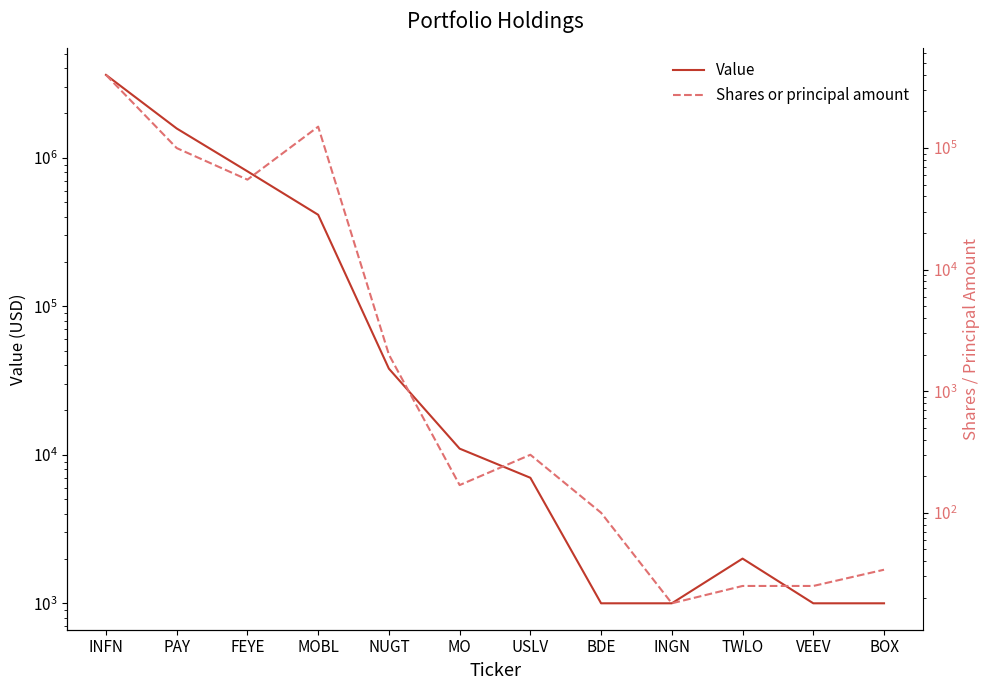

What is the value of the Value point at the 10th from the left?

2000